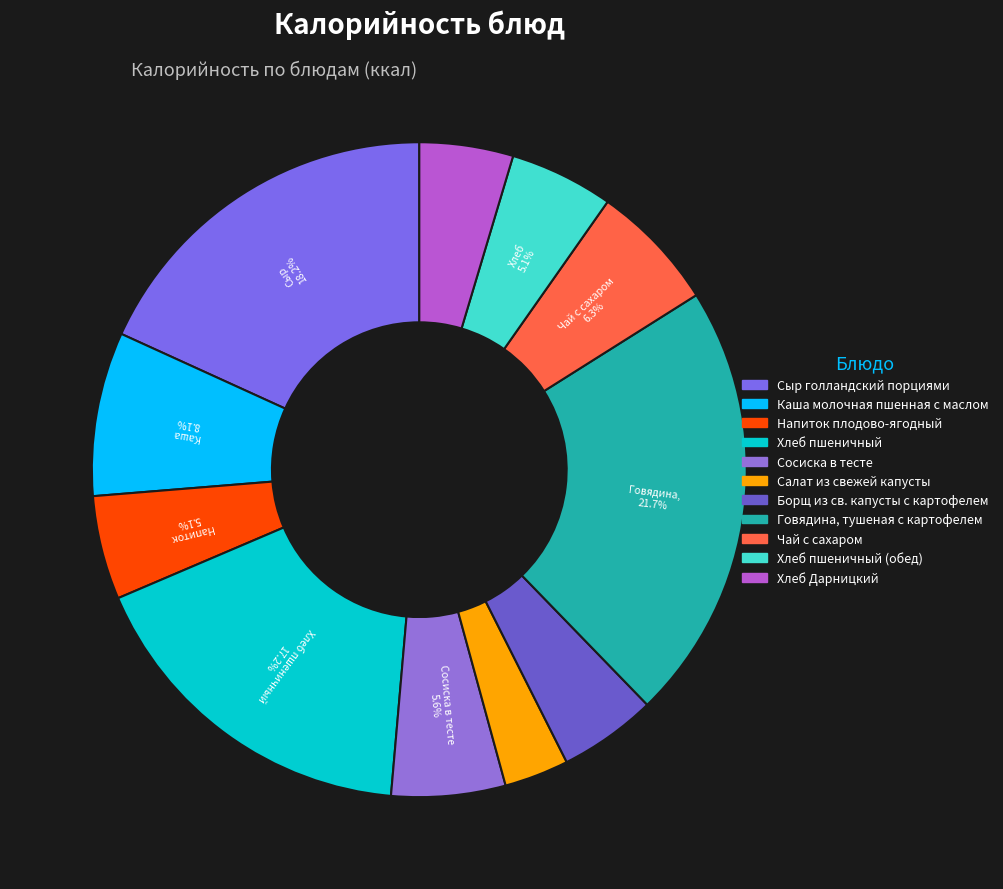

Count the number of slices in the pie.

11